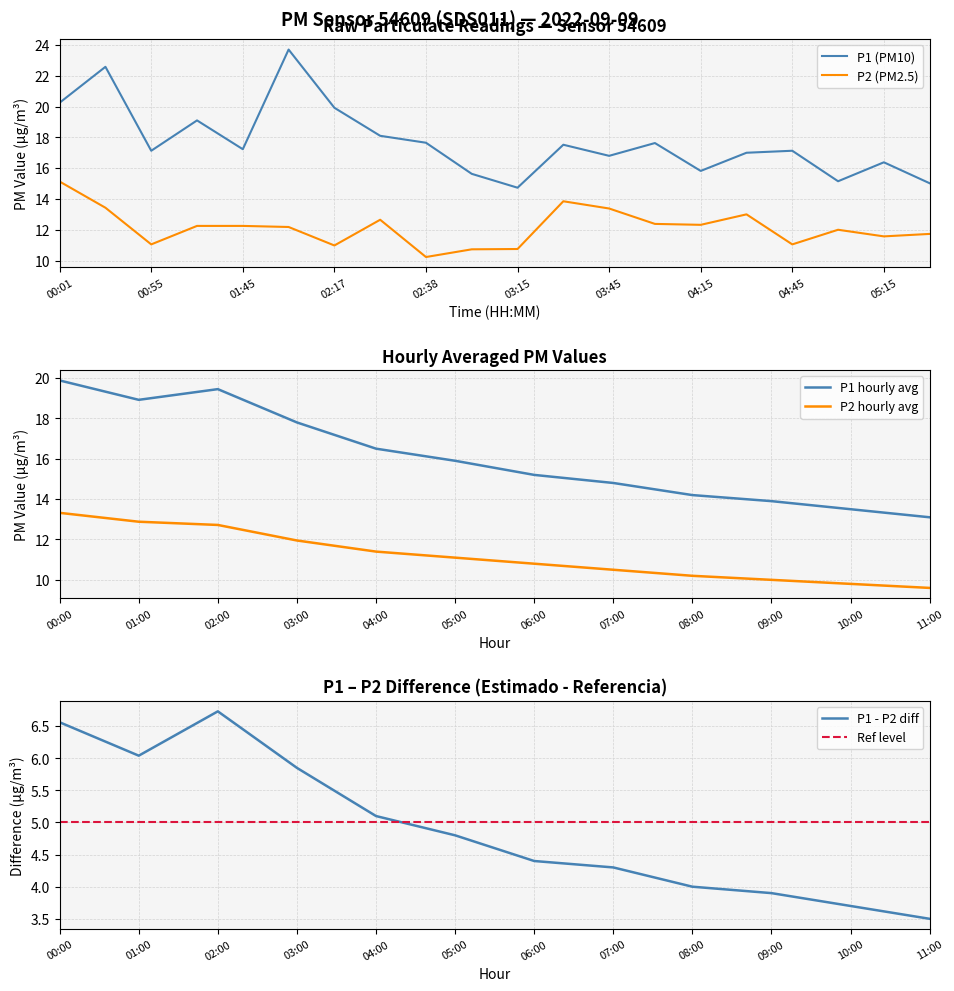

What is the value of the P1 point at the 20th from the left?

15.0